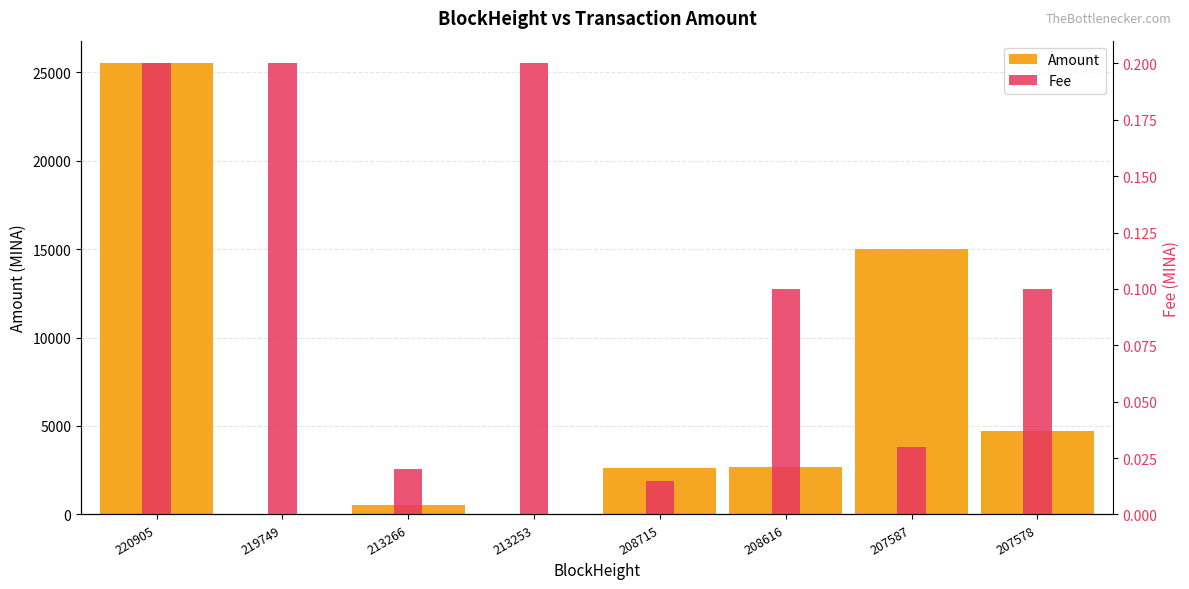

Reading left to right, extract all data points from this chart.

Amount: 220905=25499.8	219749=8.8	213266=509.2	213253=1.0	208715=2613.5	208616=2683.5	207587=14999.5	207578=4704.5
Fee: 220905=0.2	219749=0.2	213266=0.0	213253=0.2	208715=0.0	208616=0.1	207587=0.0	207578=0.1